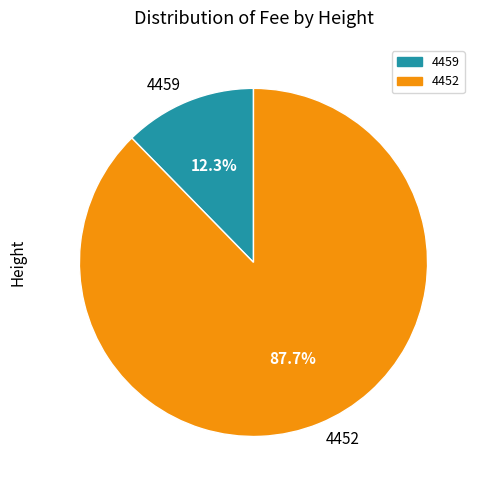

To the nearest percent, what is the combined percentage of 4452 and 4459?

100%